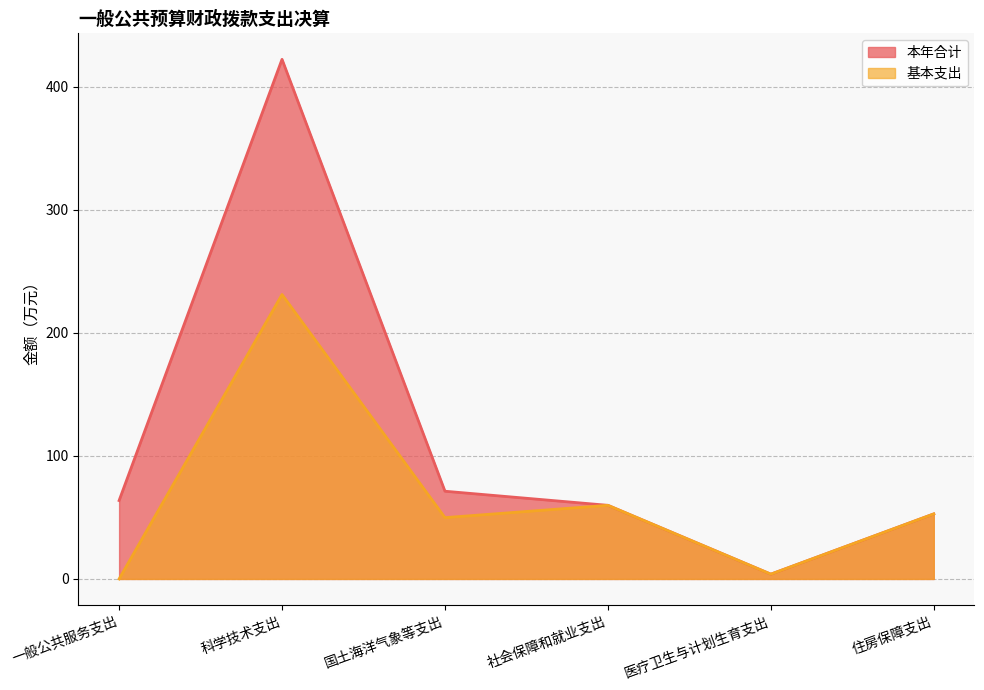

How many interior local peaks does the 基本支出 series have?

2